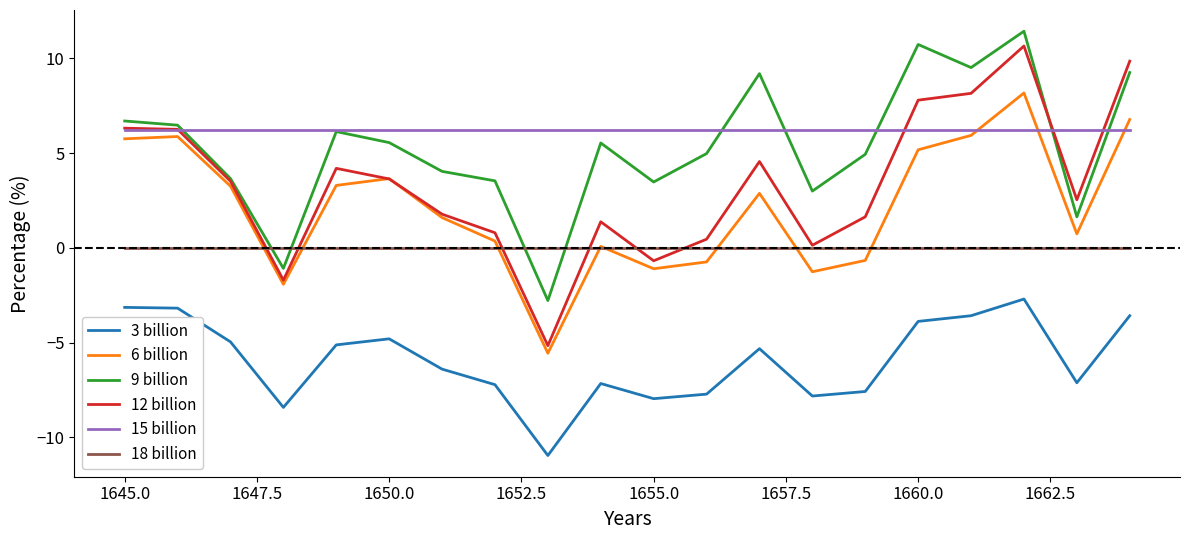

What is the minimum value shown in the chart?

-11.0